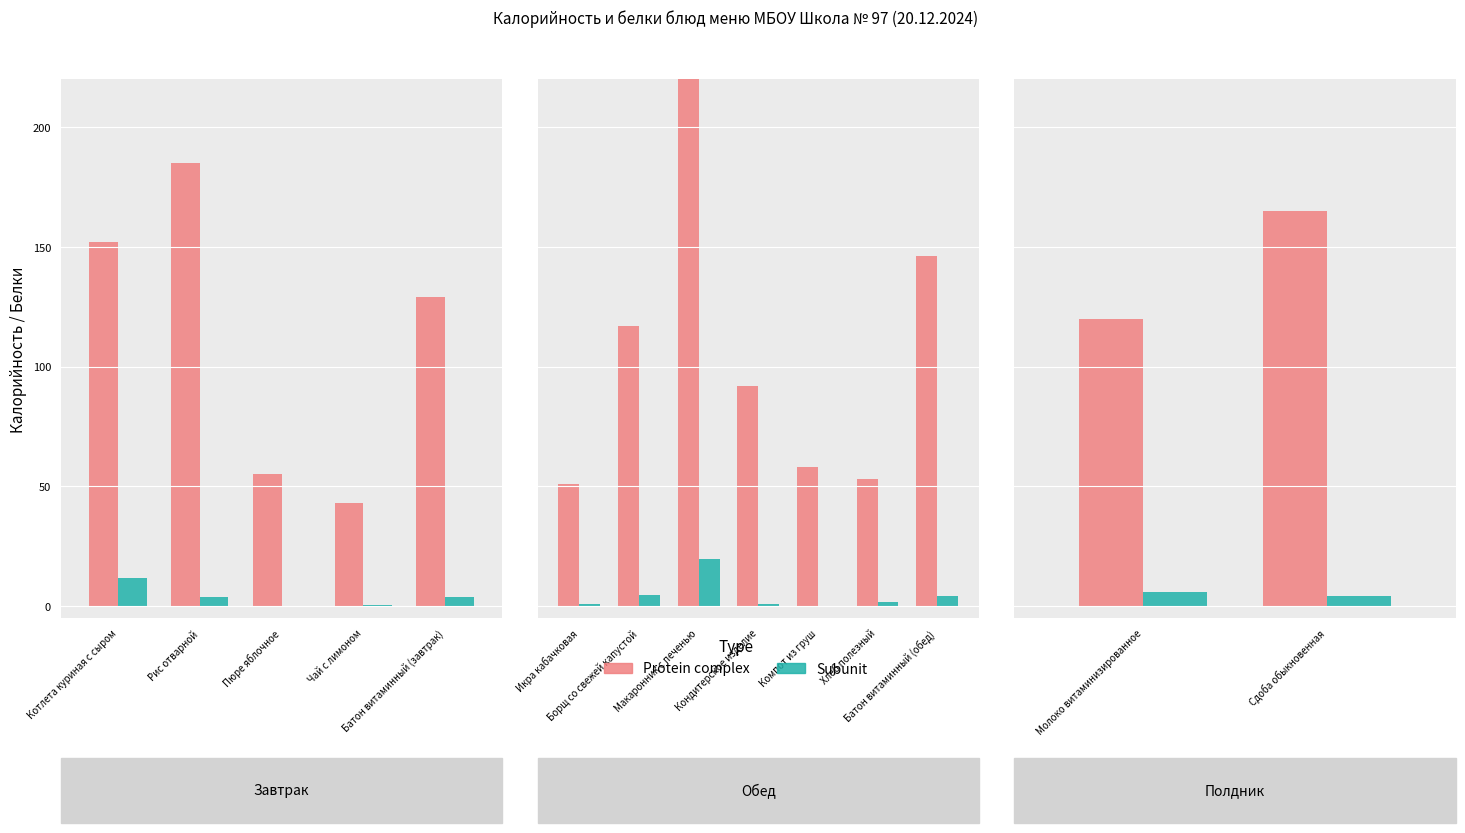

Are the bars horizontal?

No